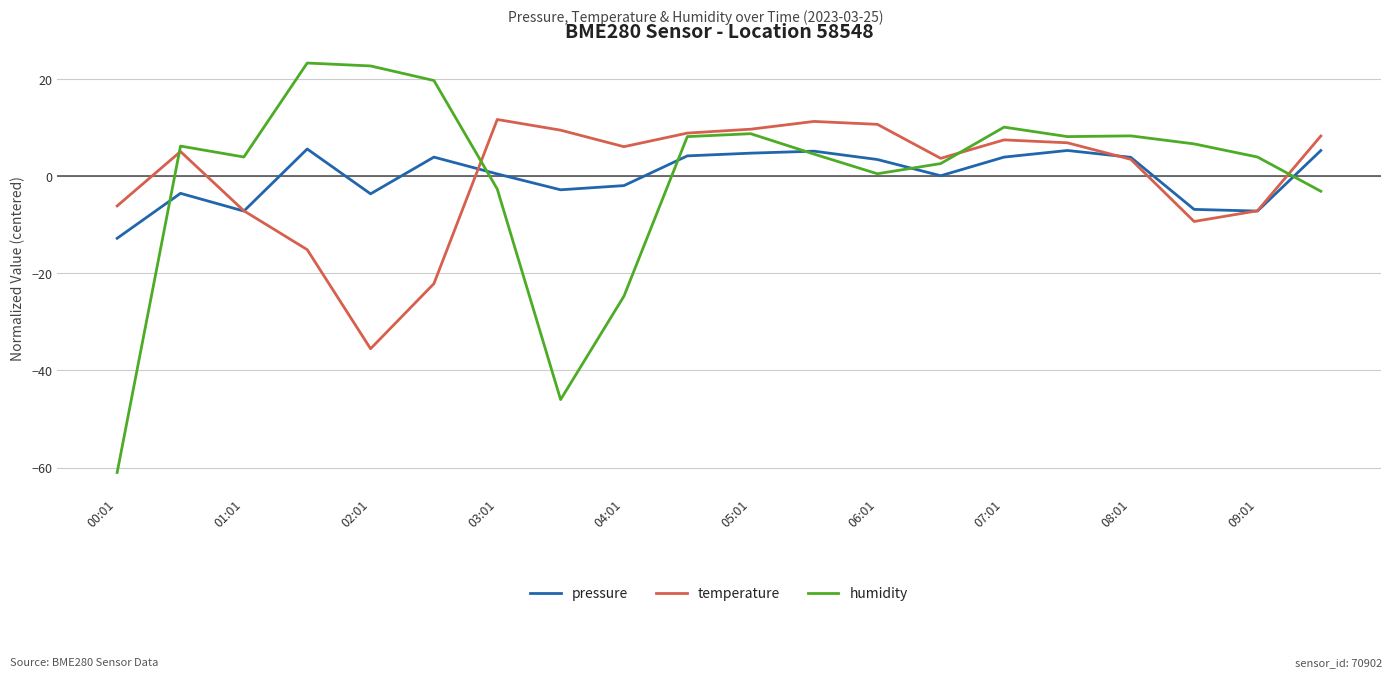

What is the maximum value for pressure?

5.6